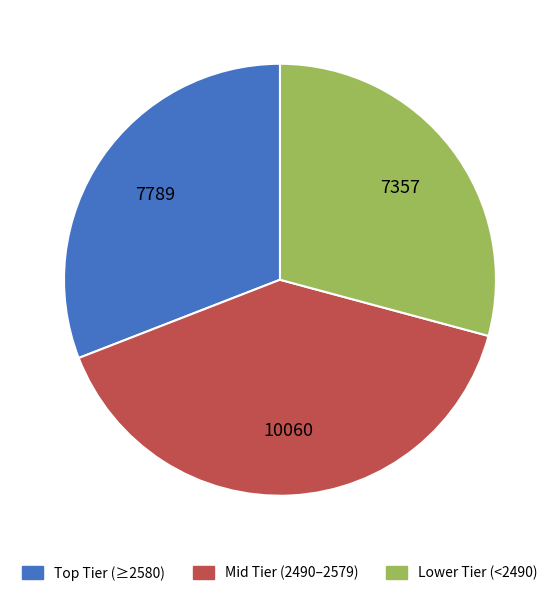

Rank the categories by value from lowest to highest.

Lower Tier (<2490), Top Tier (≥2580), Mid Tier (2490–2579)